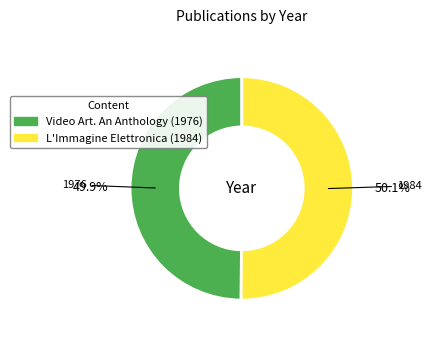

Combined, do L'Immagine Elettronica and Video Art. An Anthology account for over 50%?

Yes